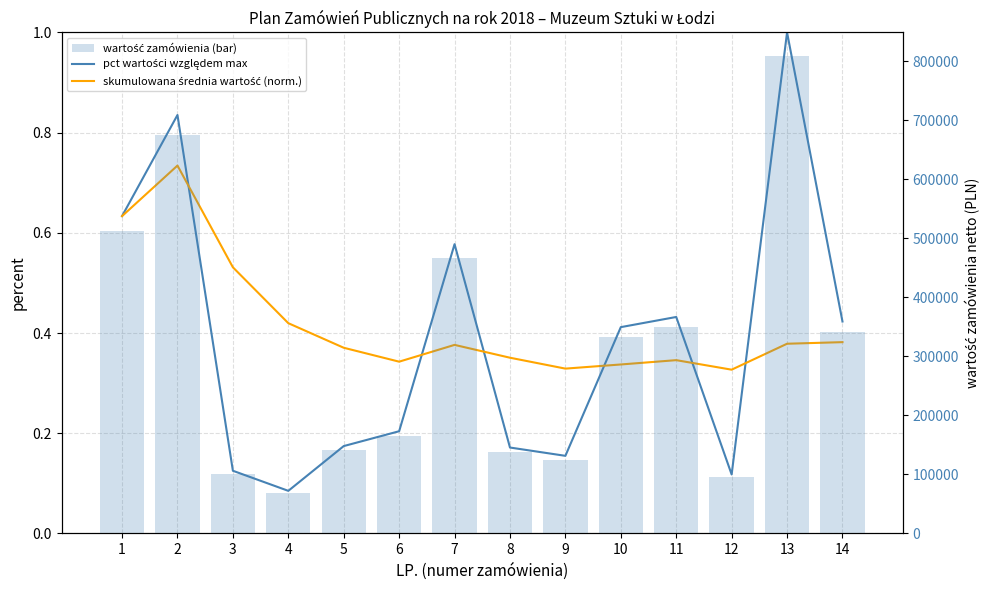

Between 1 and 2, which is larger?

2